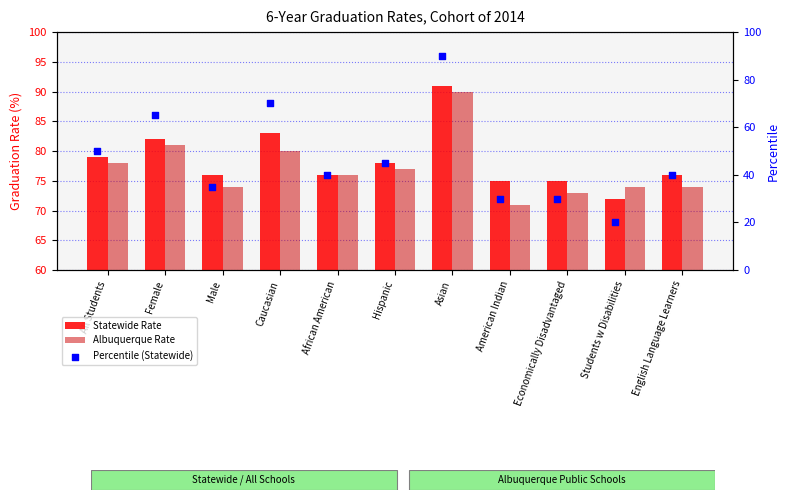

Which series contains the highest Y value?

Statewide Rate